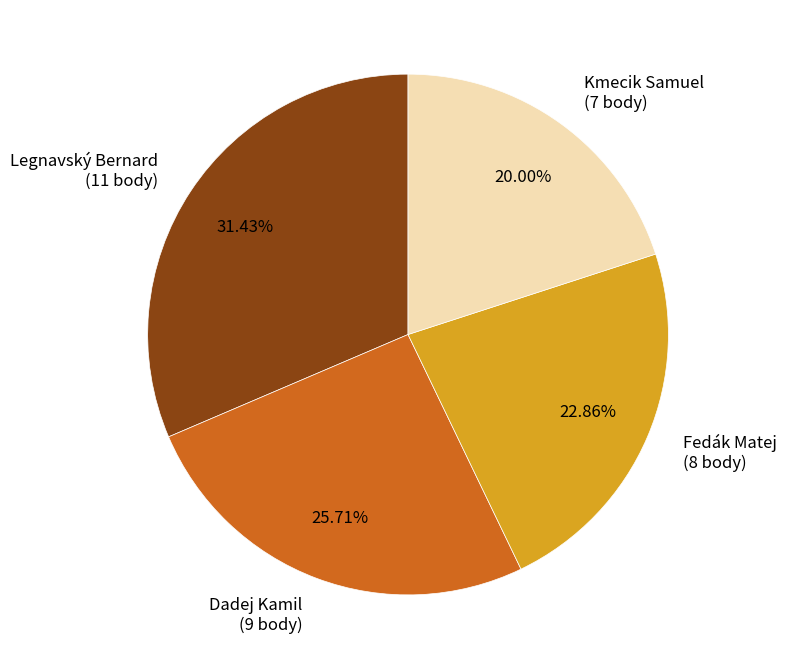

How many slices are in this pie chart?

4